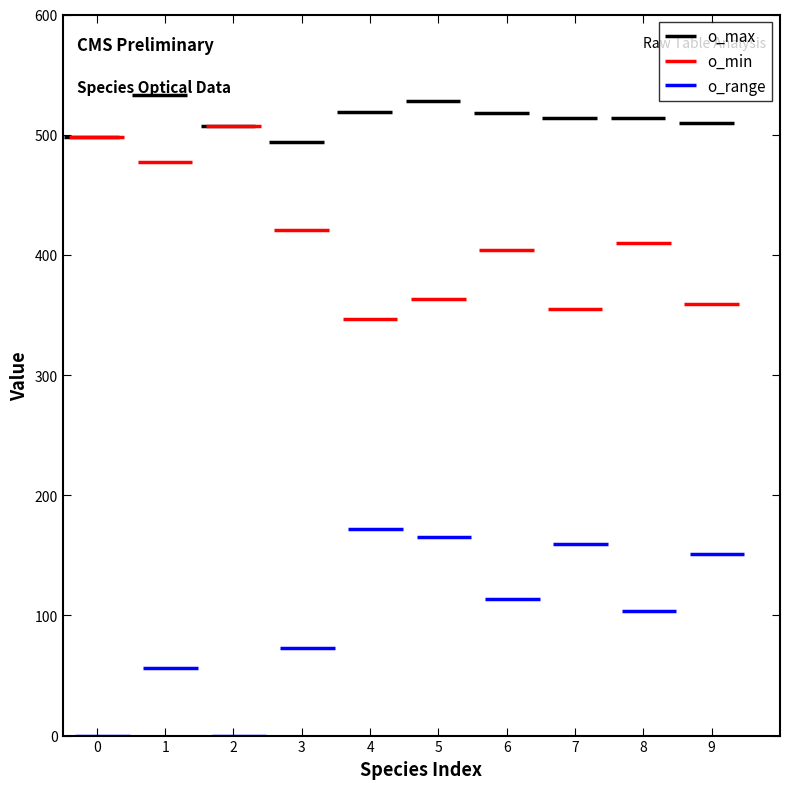

The o_max series shows 528.0 at Stegastes_fasciolatus. True or false?

True